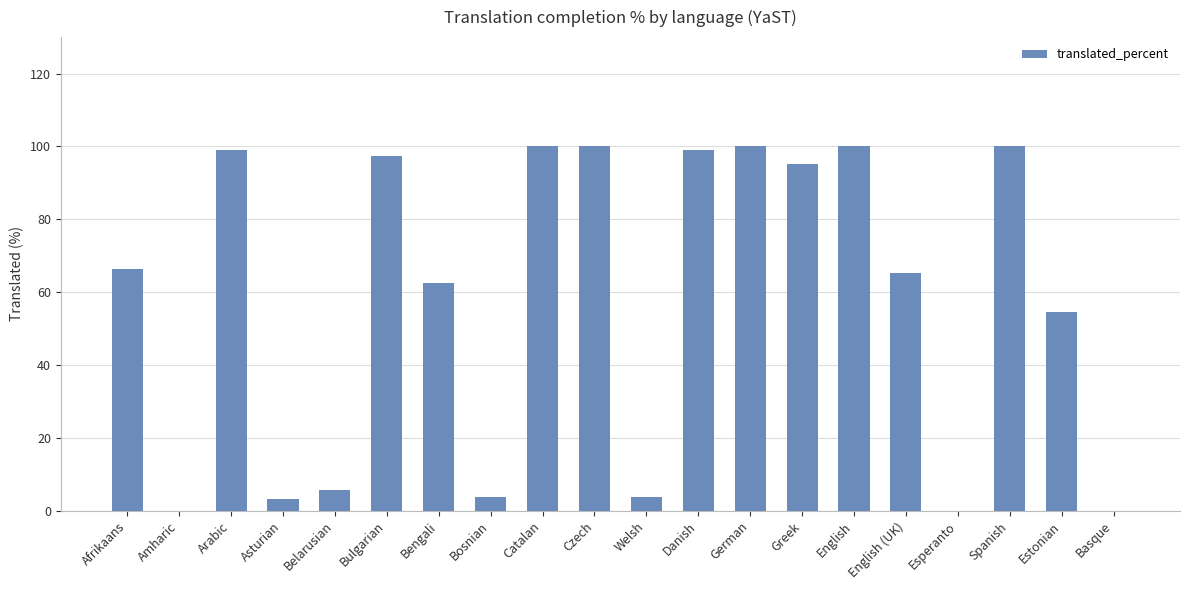

How many distinct data groups are displayed?

1